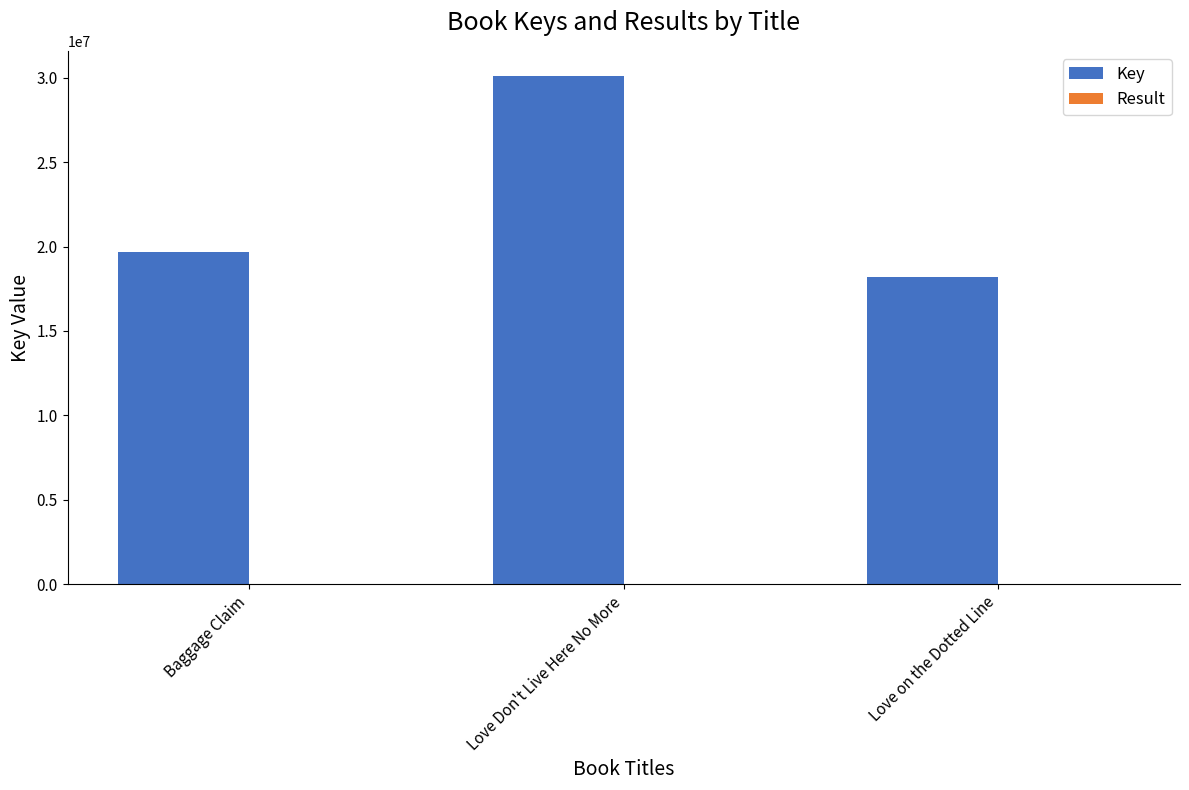

What is the sum of all Key values?

67956572